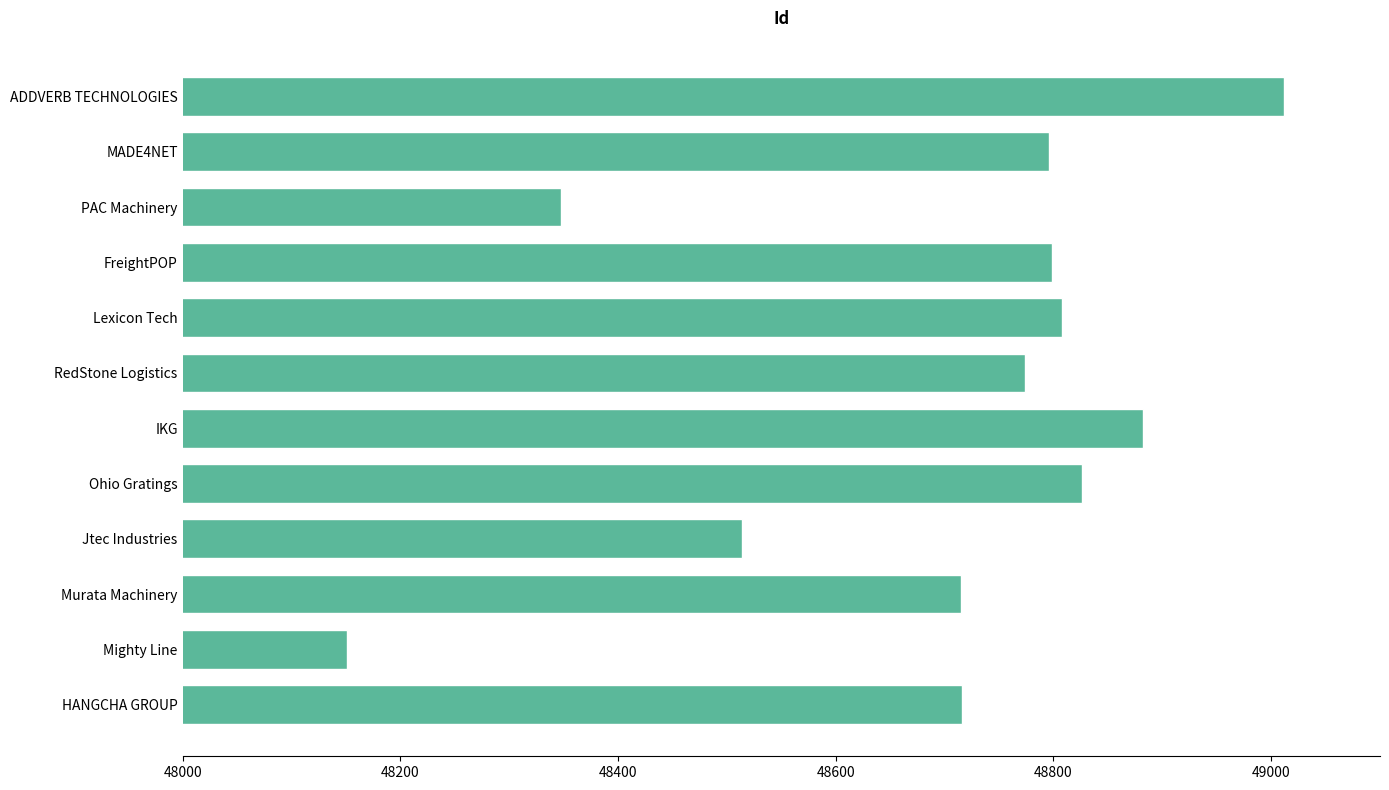

What is the average value?

48695